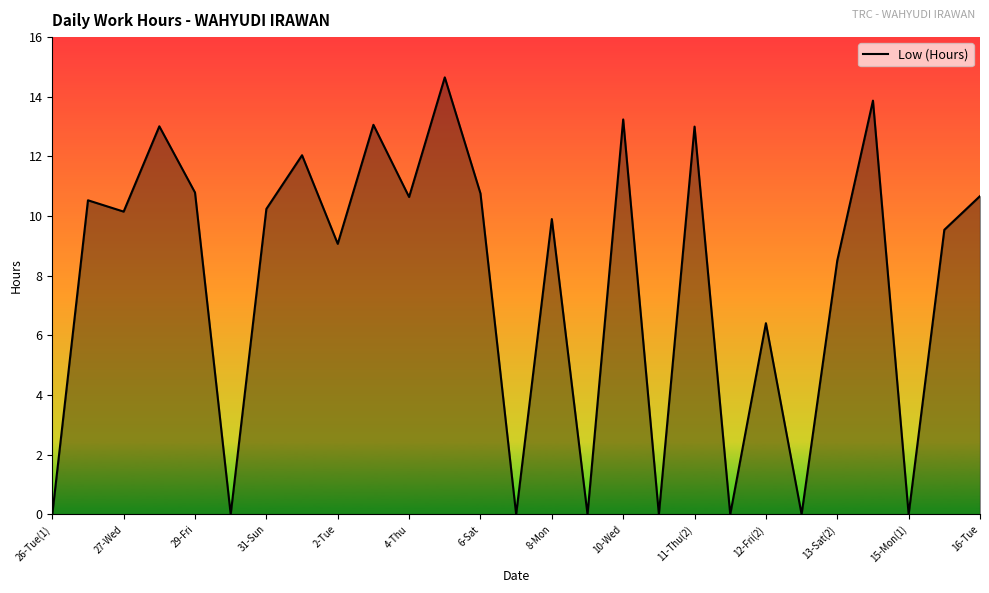

How many values exceed 10?

14